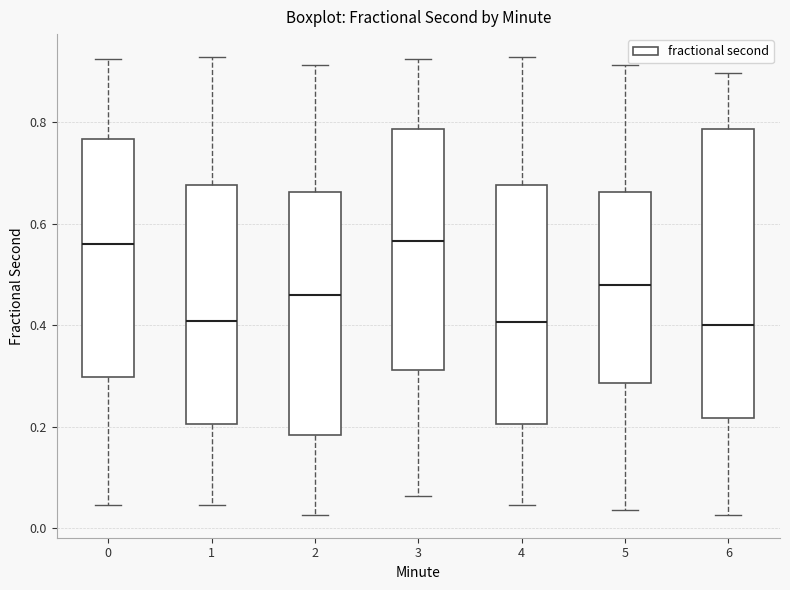

Comparing the boxes themselves (not the whiskers), which one is the tallest?

6